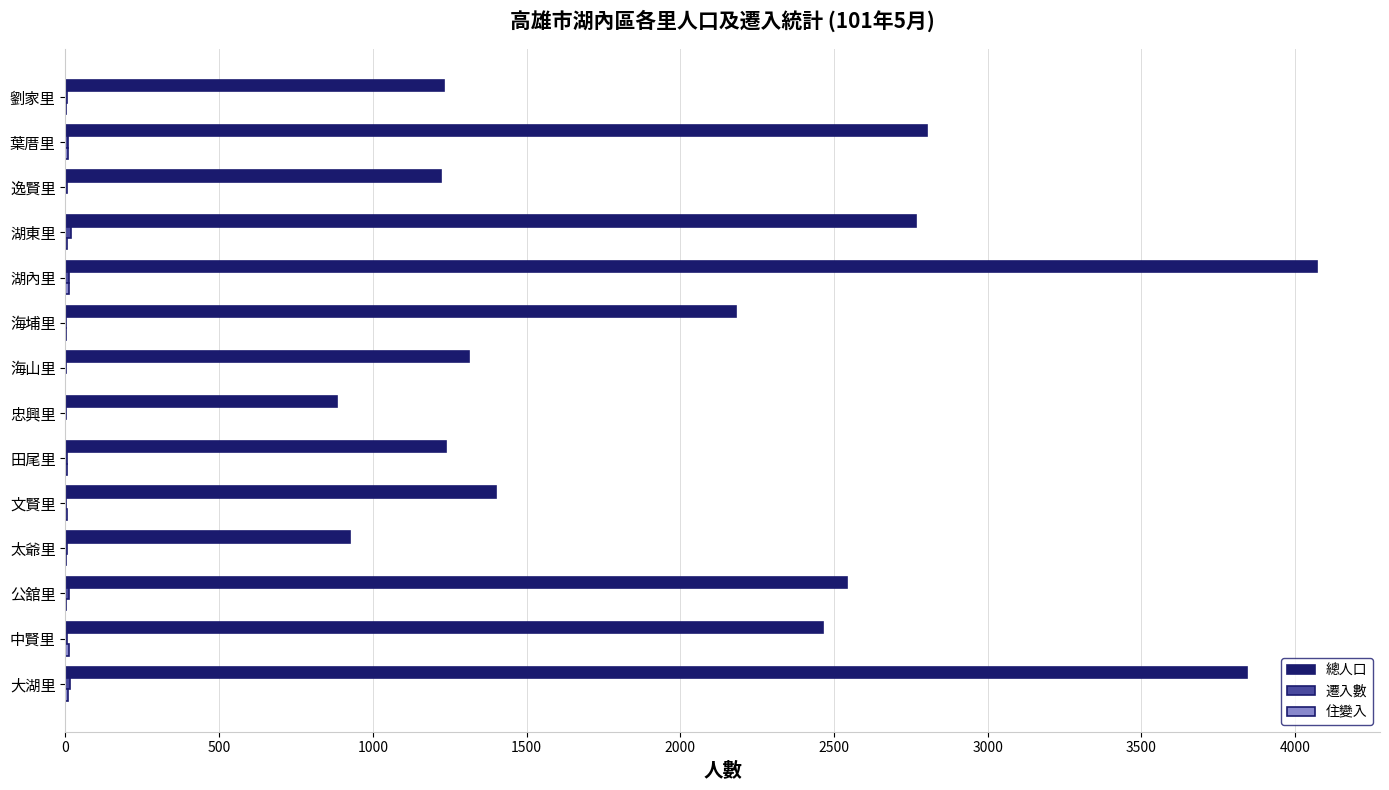

What is the maximum value shown in the chart?

4073